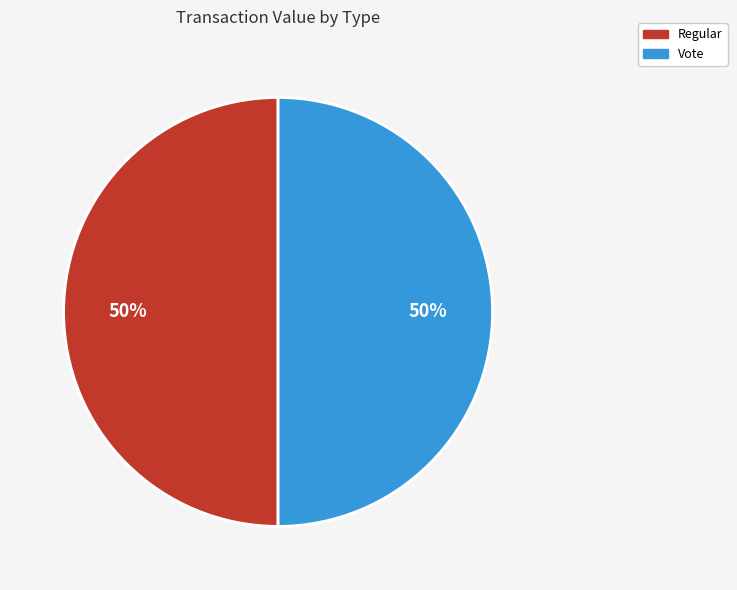

What is the ratio of the value at Vote to the value at Regular?

1.0